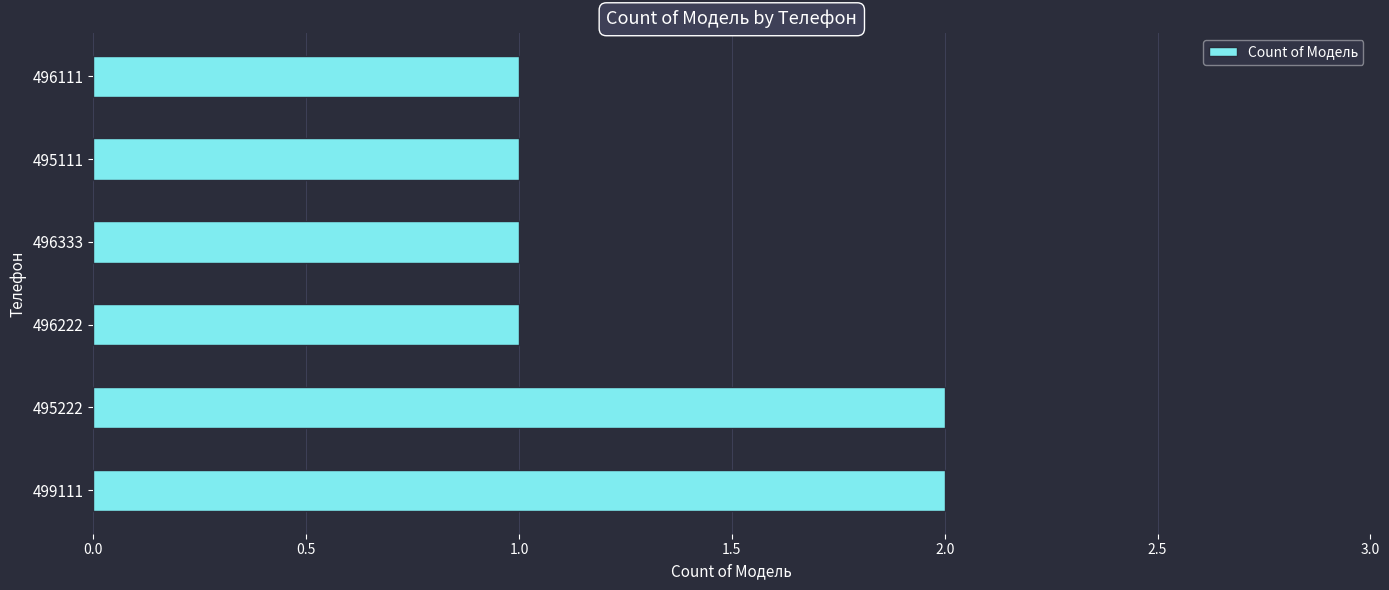

How many values are between 1 and 2?

6